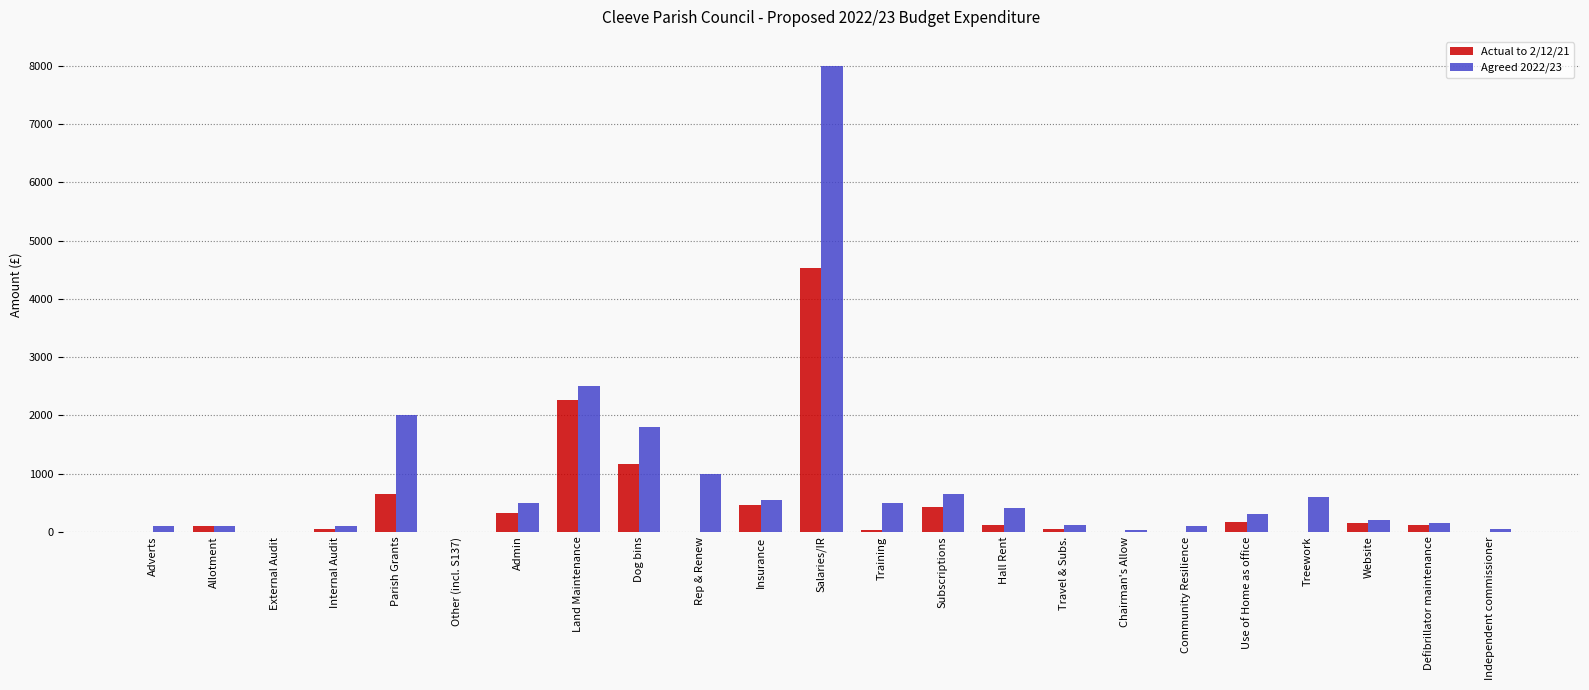

Which series has the largest range (max minus min)?

Agreed 2022/23